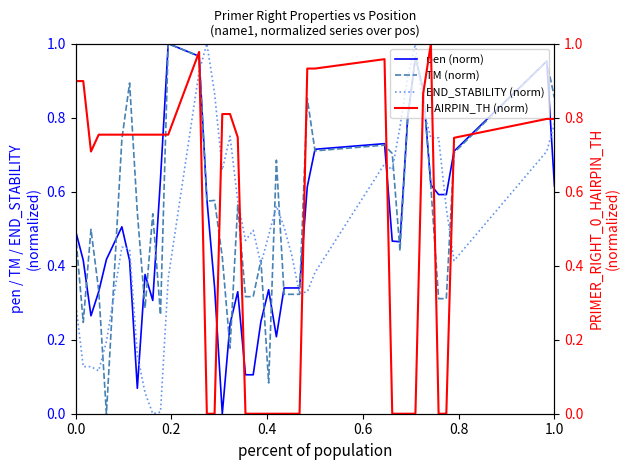

The END_STABILITY (norm) series shows 0.3 at 0.0. True or false?

True